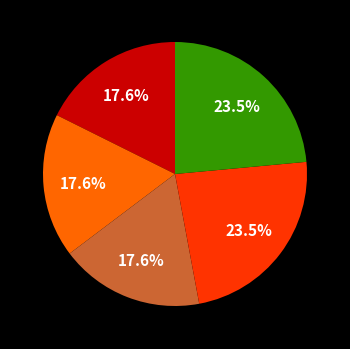

Does any single category account for the majority?

No